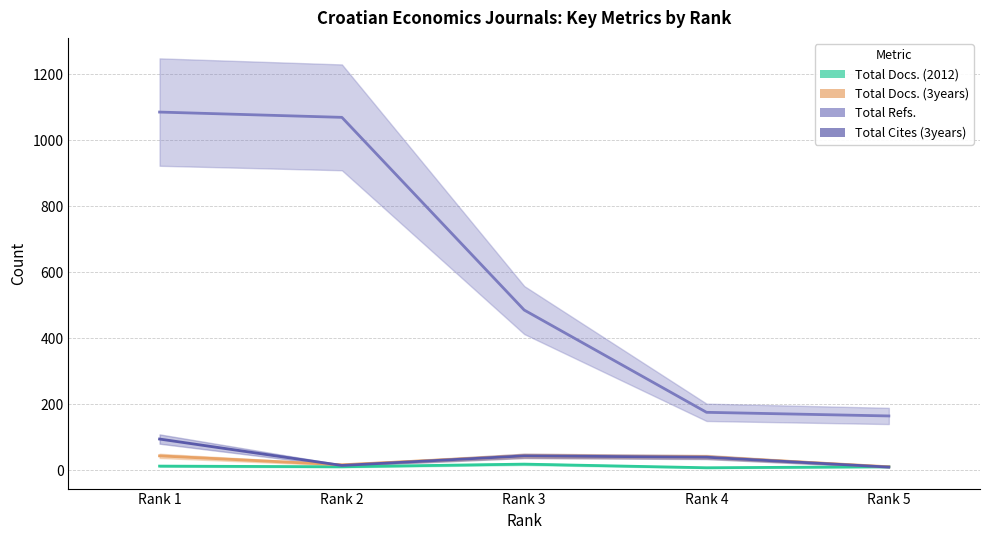

At how many categories does at least one series exceed 912?

2